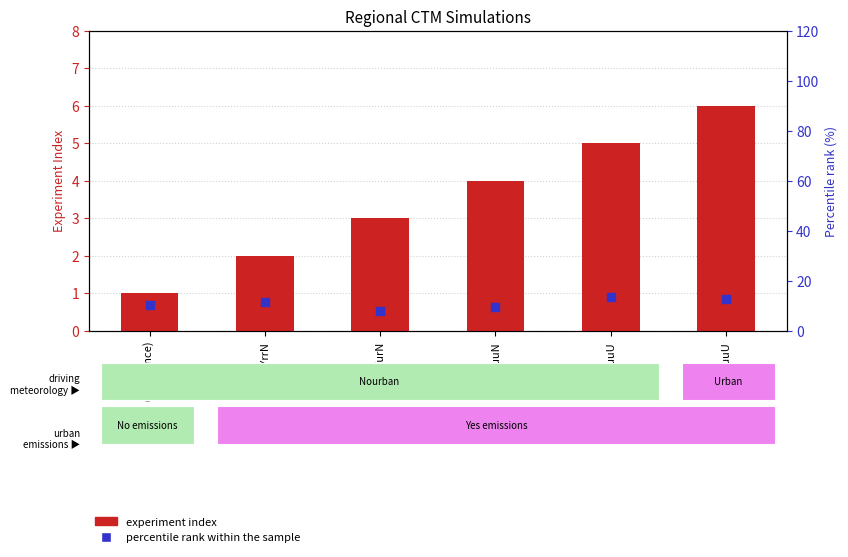

At which category is the sum across all series the highest?

ENYuuU